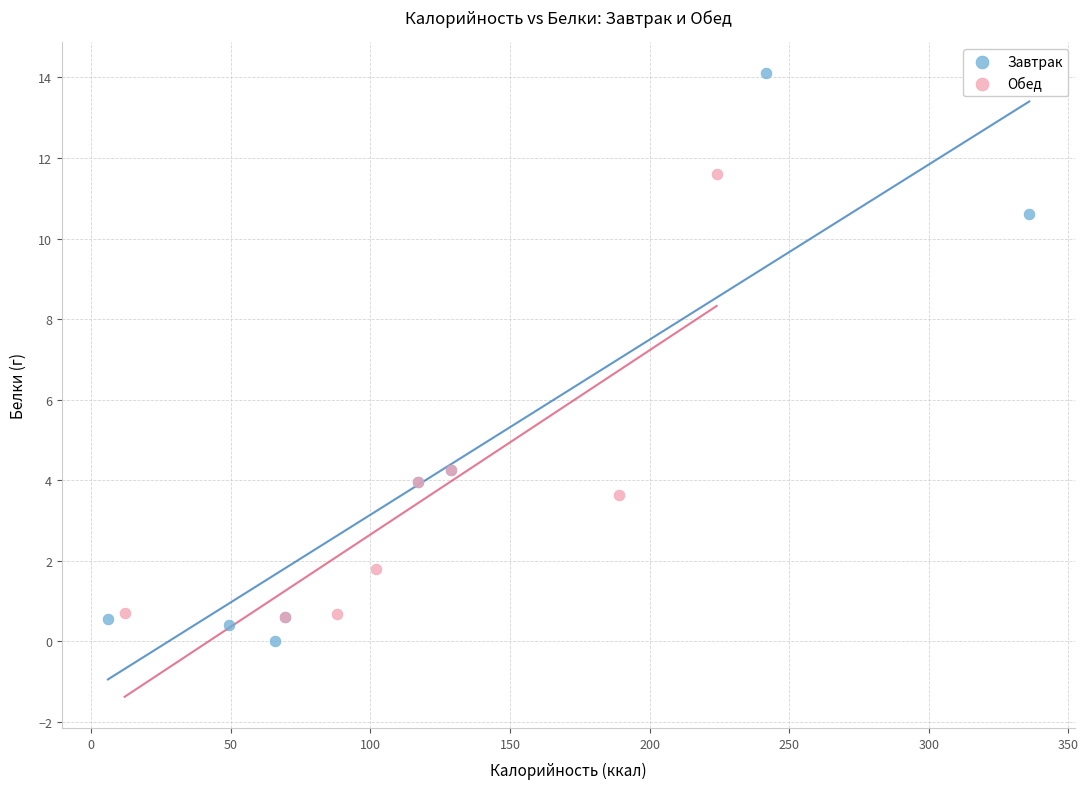

Which series has the widest spread of Y values?

Завтрак